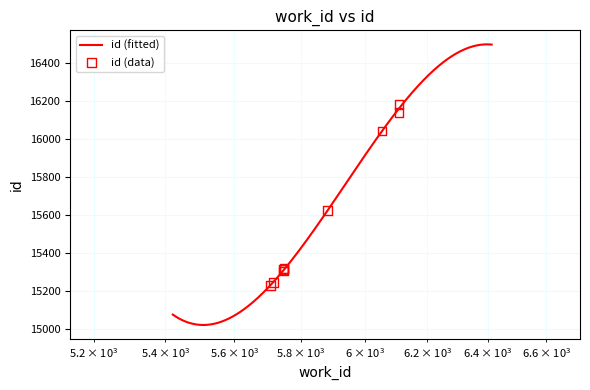

What is the ratio of the value at 5883 to the value at 5707?

1.0